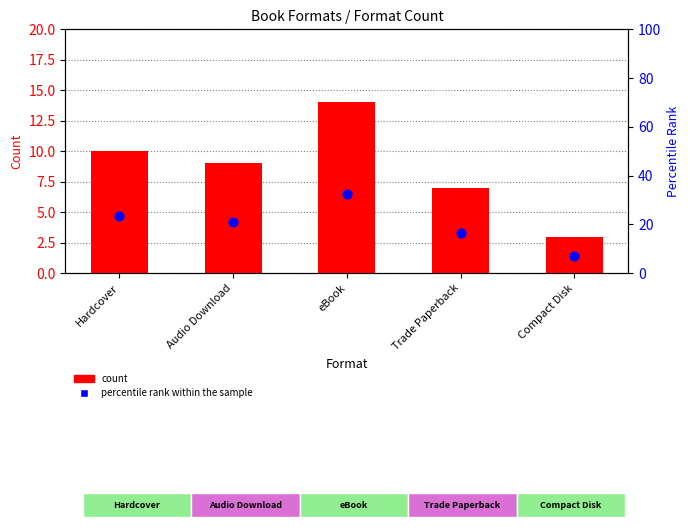

Which series contains the lowest Y value?

count